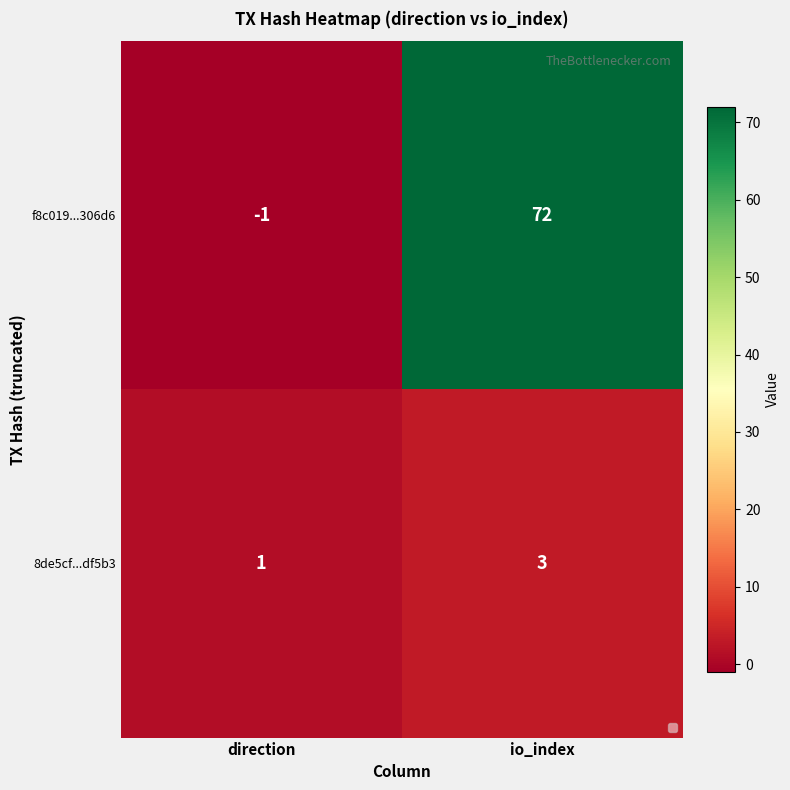

How many data points does each series have?

2